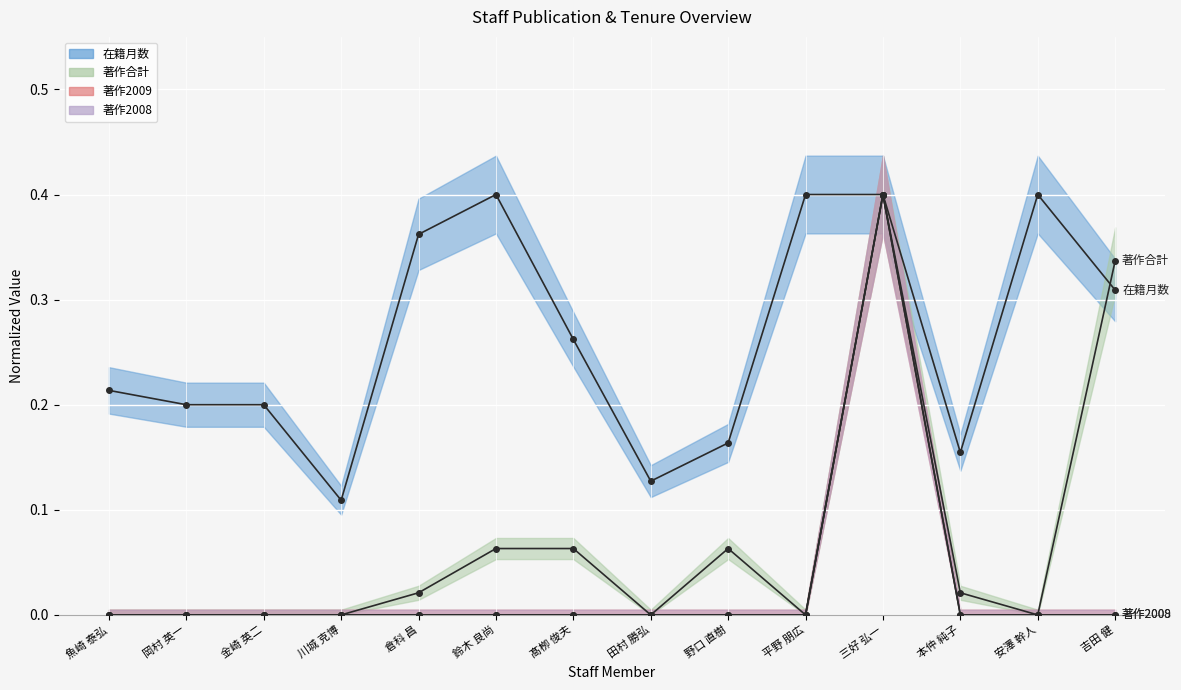

What position from the left is 吉田 健?

14